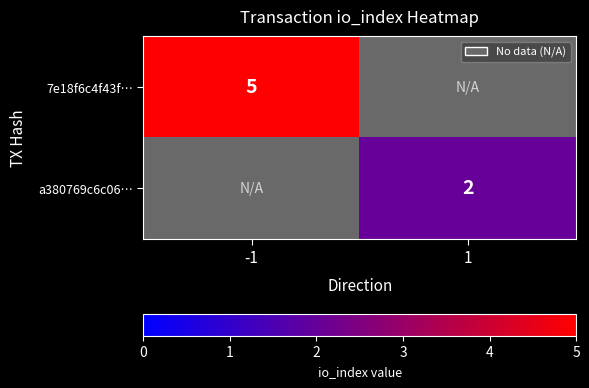

Is it true that a380769c6c06… equals 2 at 1?

True